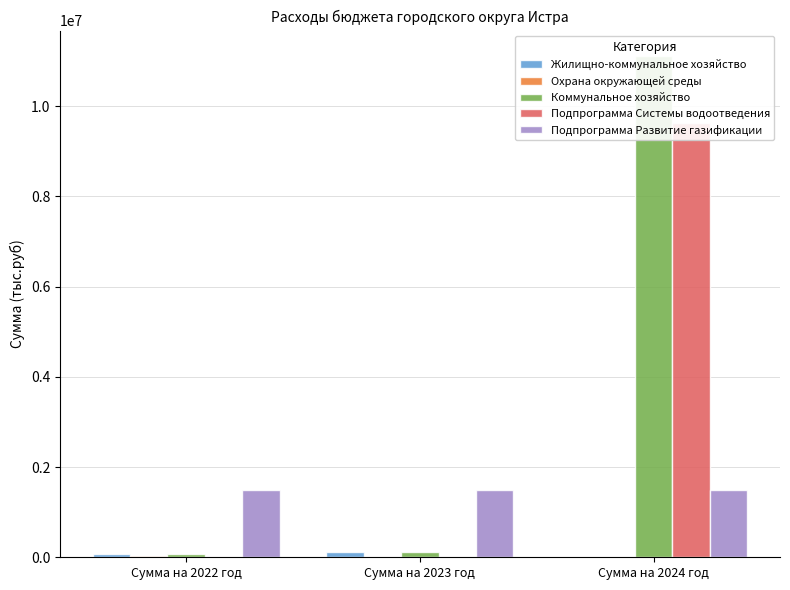

How many groups of bars are there?

3